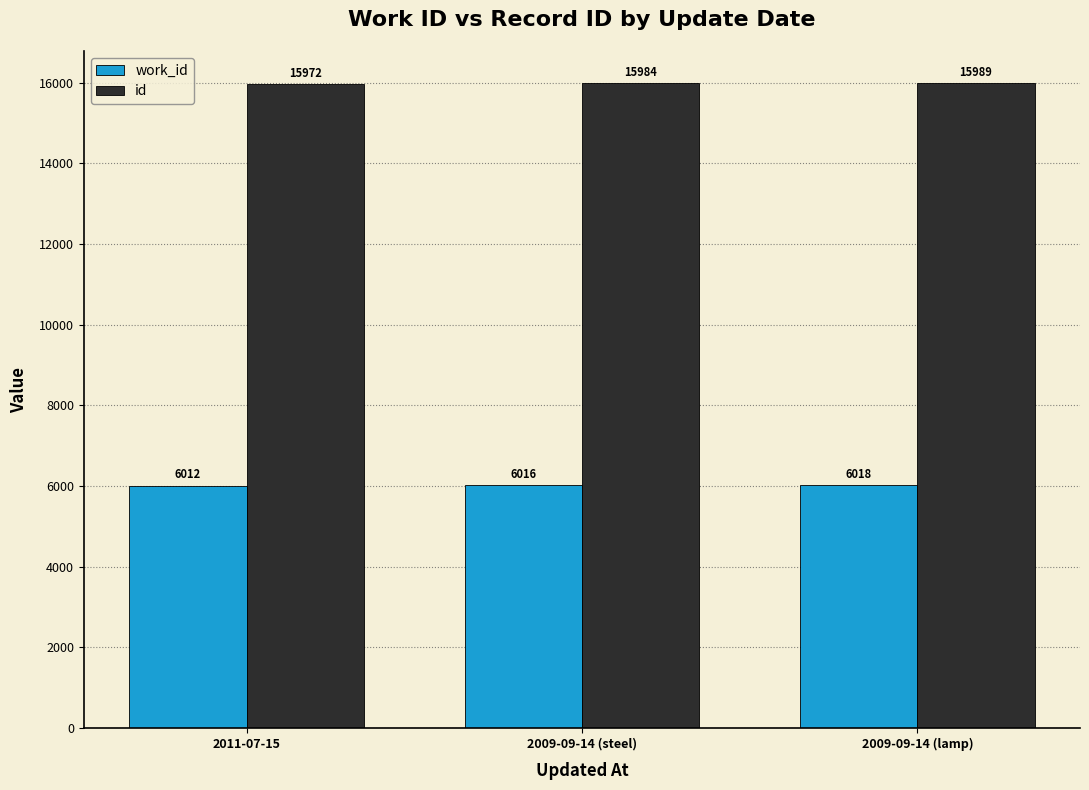

How many work_id values are between 6012 and 6018?

3